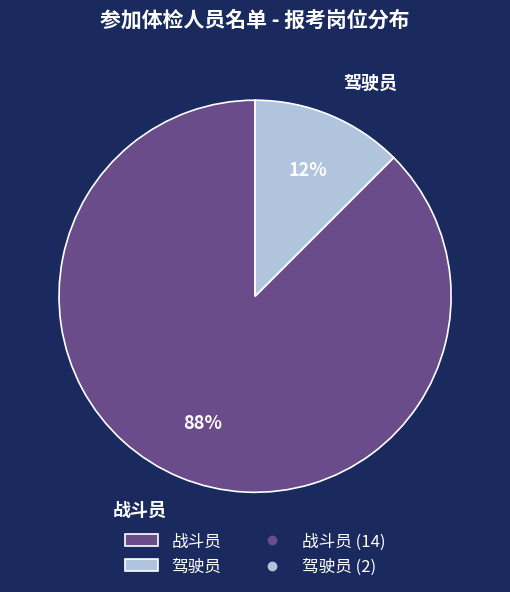

Is there any slice that represents more than half of the pie?

Yes